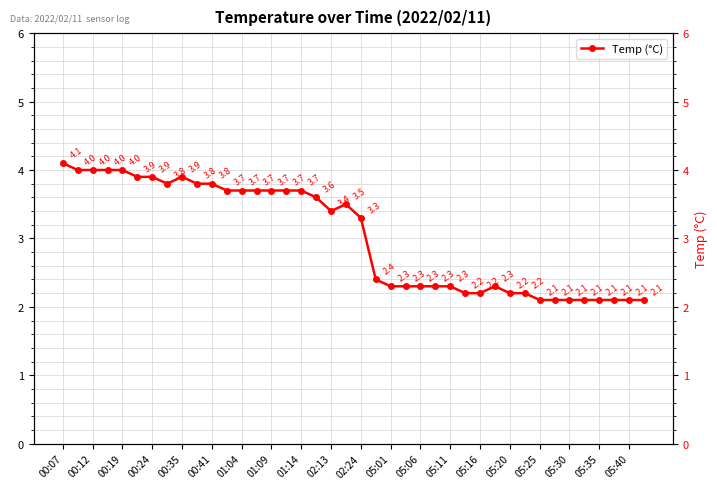

What is the ratio of the value at 37 to the value at 28?

1.0